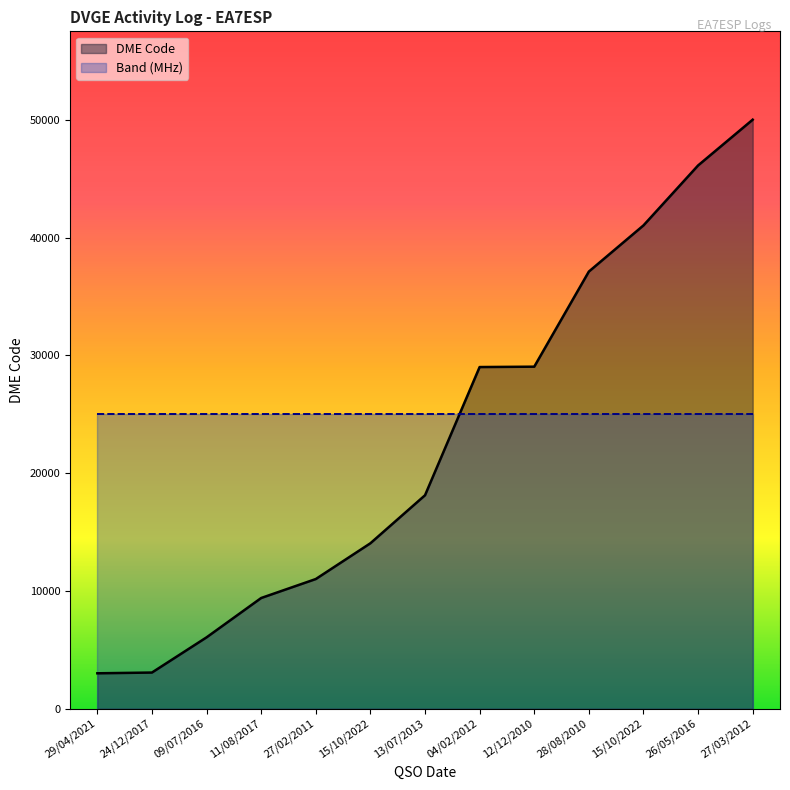

Reading left to right, extract all data points from this chart.

DME Code: 29/04/2021=3002	24/12/2017=3065	09/07/2016=6054	11/08/2017=9396	27/02/2011=11007	15/10/2022=14044	13/07/2013=18122	04/02/2012=29010	12/12/2010=29041	28/08/2010=37119	15/10/2022=41039	26/05/2016=46131	27/03/2012=50018
Band (MHz): 29/04/2021=25009	24/12/2017=25009	09/07/2016=25009	11/08/2017=25009	27/02/2011=25009	15/10/2022=25009	13/07/2013=25009	04/02/2012=25009	12/12/2010=25009	28/08/2010=25009	15/10/2022=25009	26/05/2016=25009	27/03/2012=25009